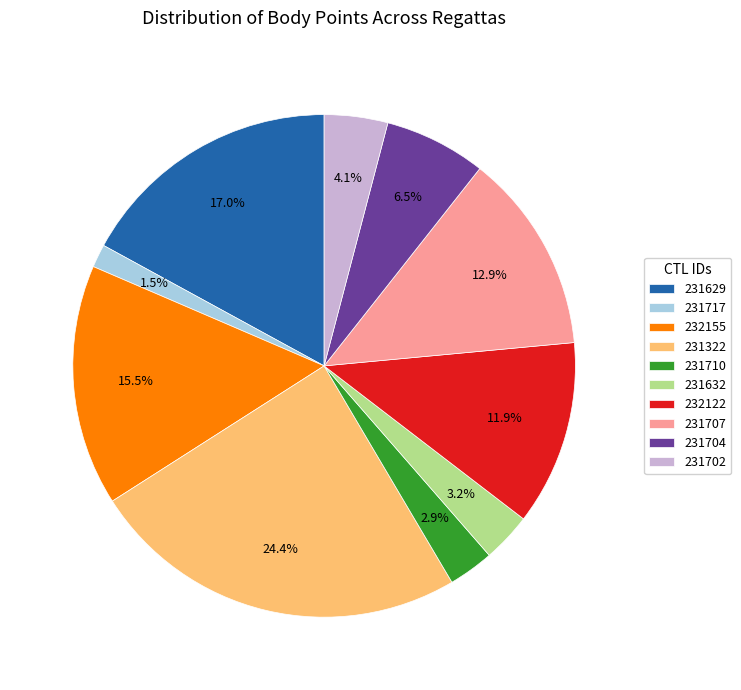

Which has a higher value, 232155 or 231702?

232155